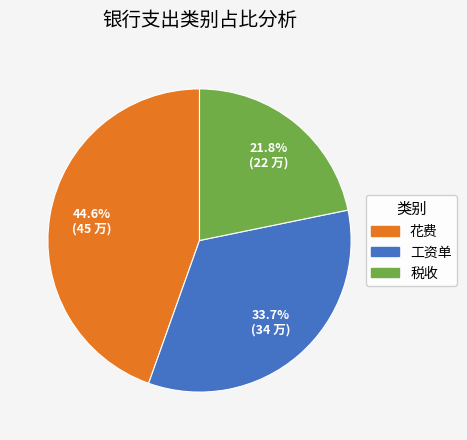

Which category has the biggest portion of the pie?

花费